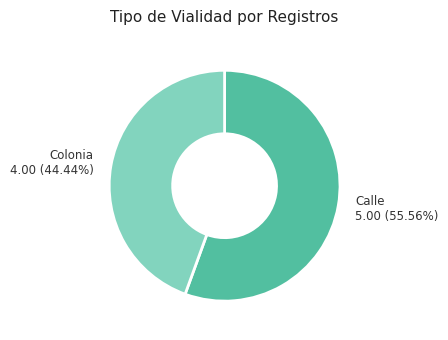

How much of the chart is everything except Calle?

44.4%